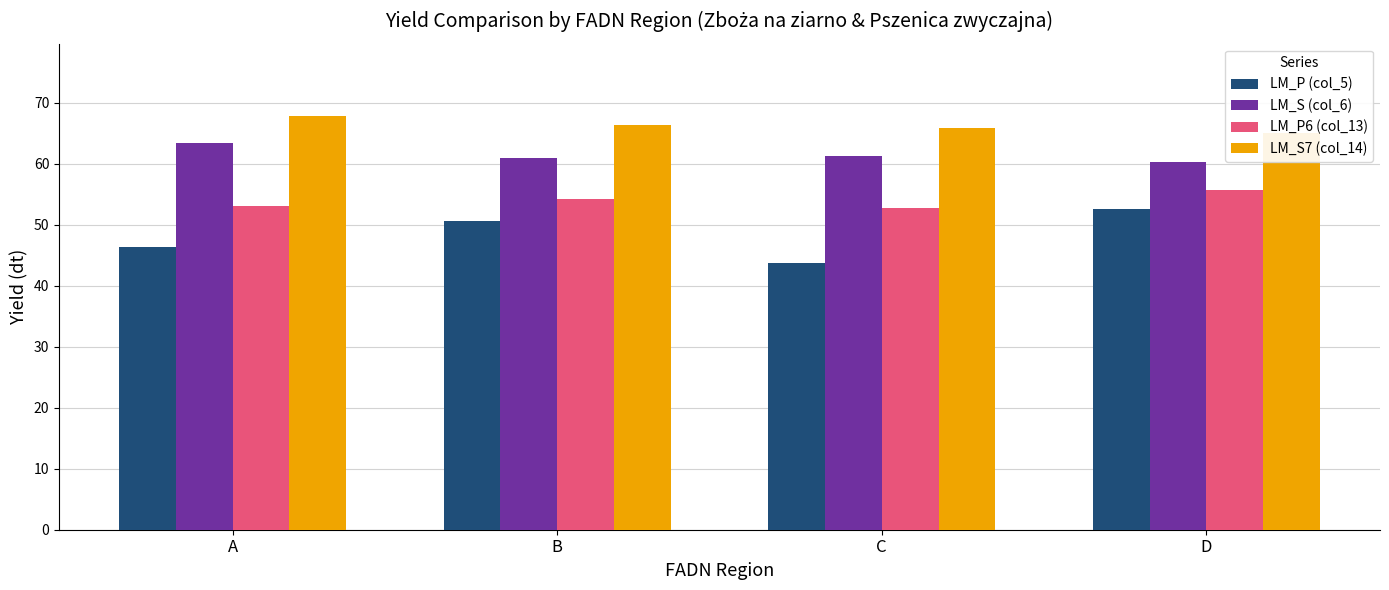

Reading left to right, extract all data points from this chart.

LM_P (col_5): A=46.4	B=50.6	C=43.8	D=52.6
LM_S (col_6): A=63.4	B=61.0	C=61.4	D=60.2
LM_P6 (col_13): A=53.1	B=54.3	C=52.7	D=55.7
LM_S7 (col_14): A=67.8	B=66.4	C=65.9	D=65.0